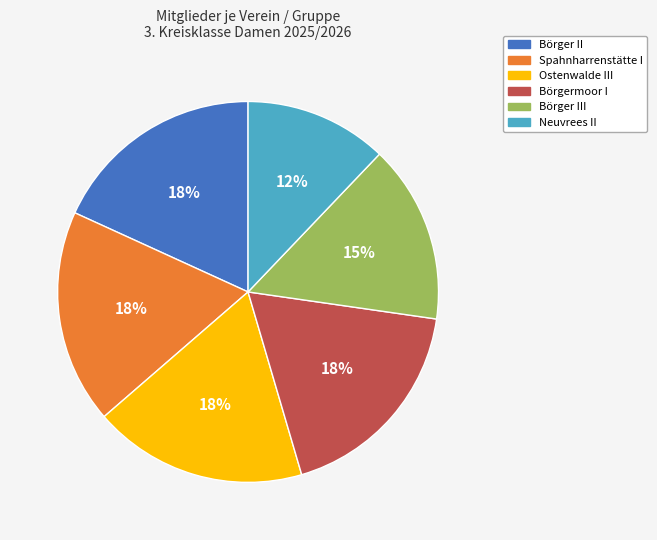

To the nearest percent, what is the difference between the largest and smallest slice percentages?

6%